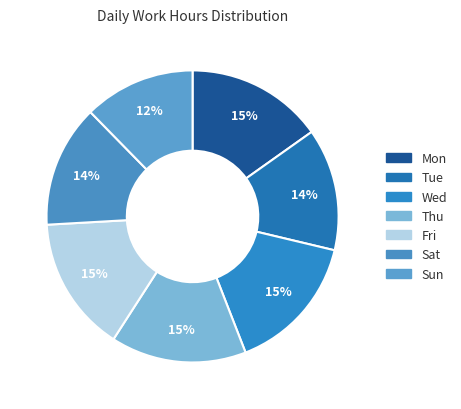

To the nearest percent, what percentage of the pie is Tue?

14%